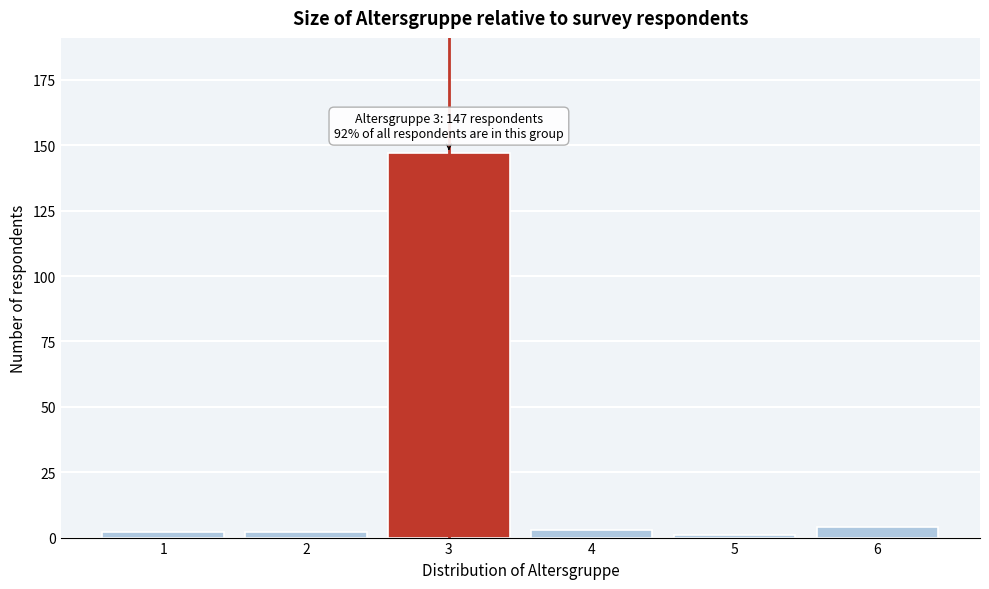

Reading right to left, what are all the values shown in this chart?

4	1	3	147	2	2